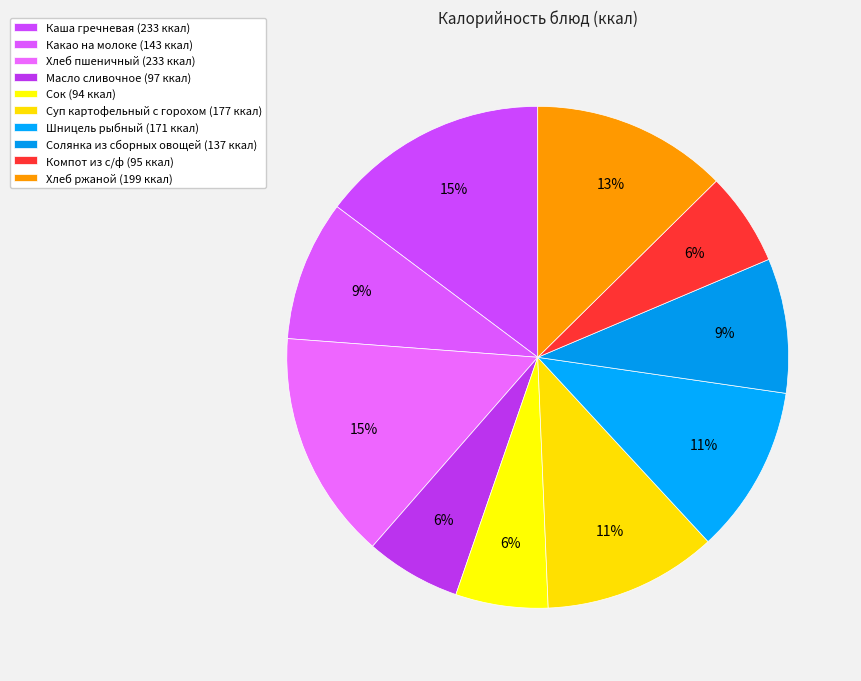

How many segments does this pie chart have?

10